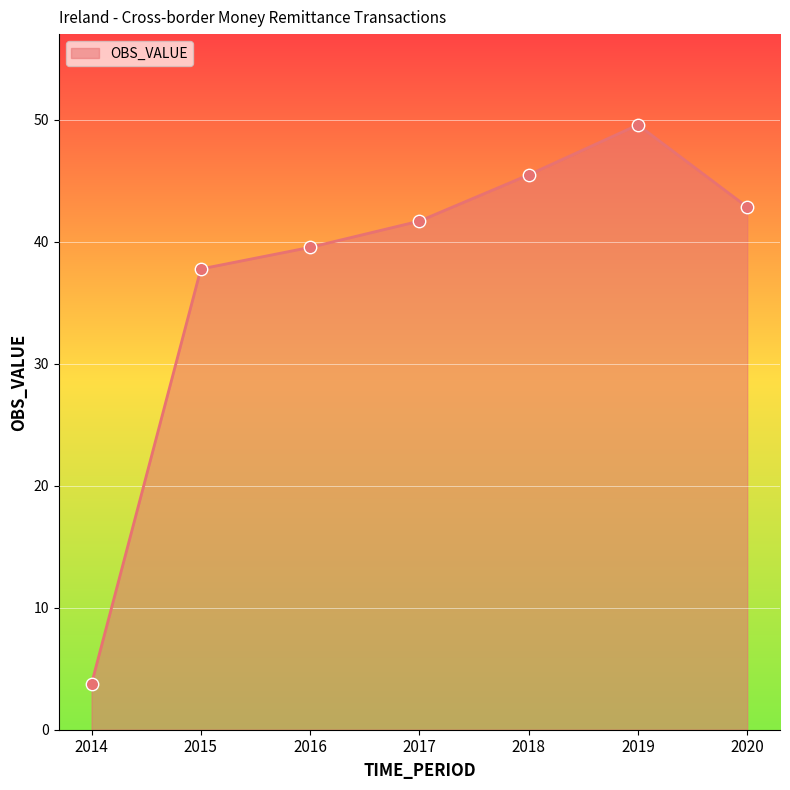

What is the change in value from 2016 to 2017?

+2.2